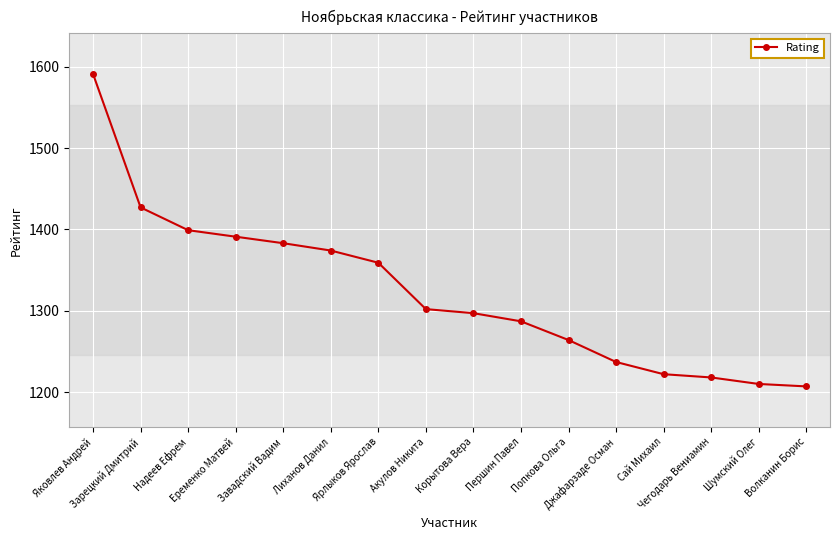

Does the chart display data point markers on the line(s)?

Yes